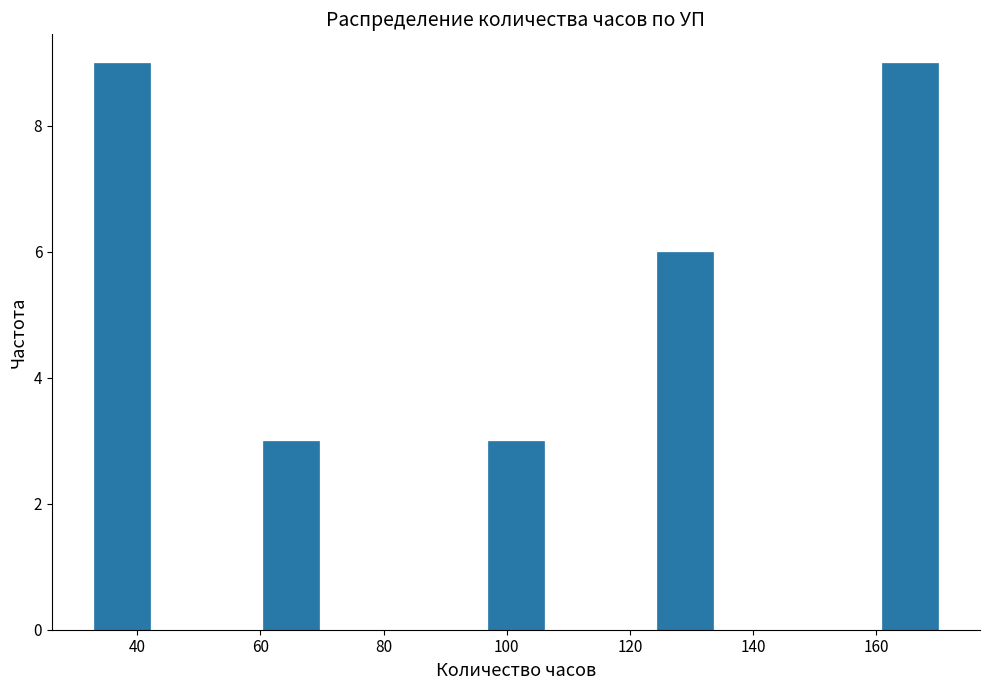

How tall is the bar that spans 34 to 42 on the x-axis? Neither the bar edges nor the heights are printed on the chart, so give them approximately, as read against the axes.

9